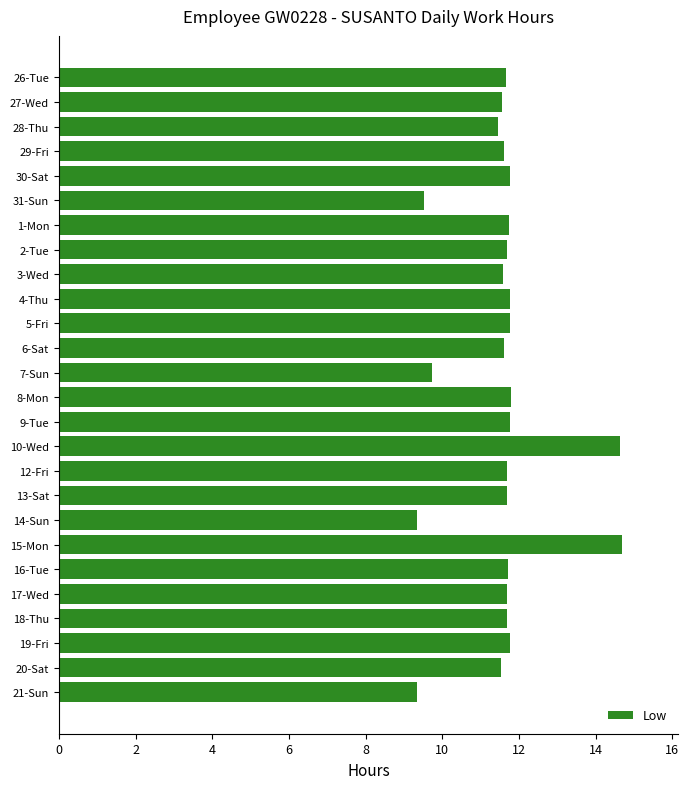

What is the change in value from 29-Fri to 14-Sun?

-2.3